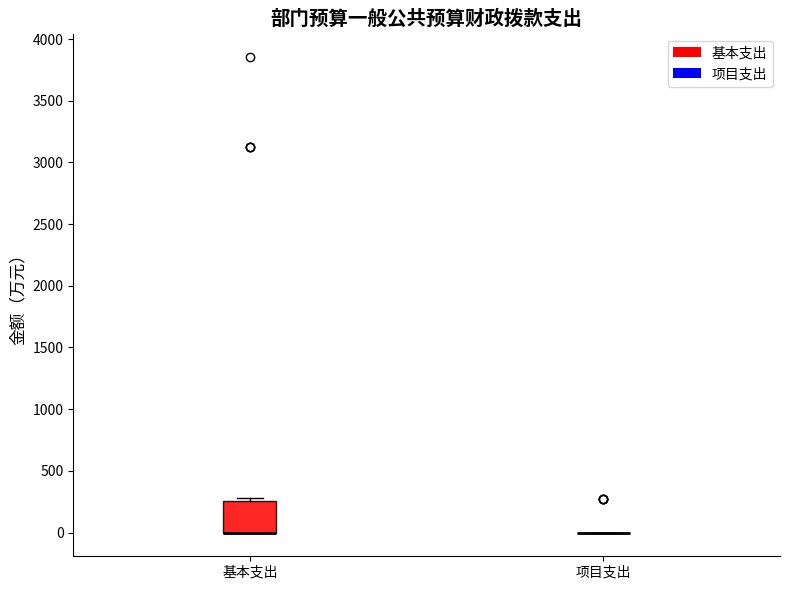

Which box is the tallest, from its lower edge to its upper edge?

基本支出